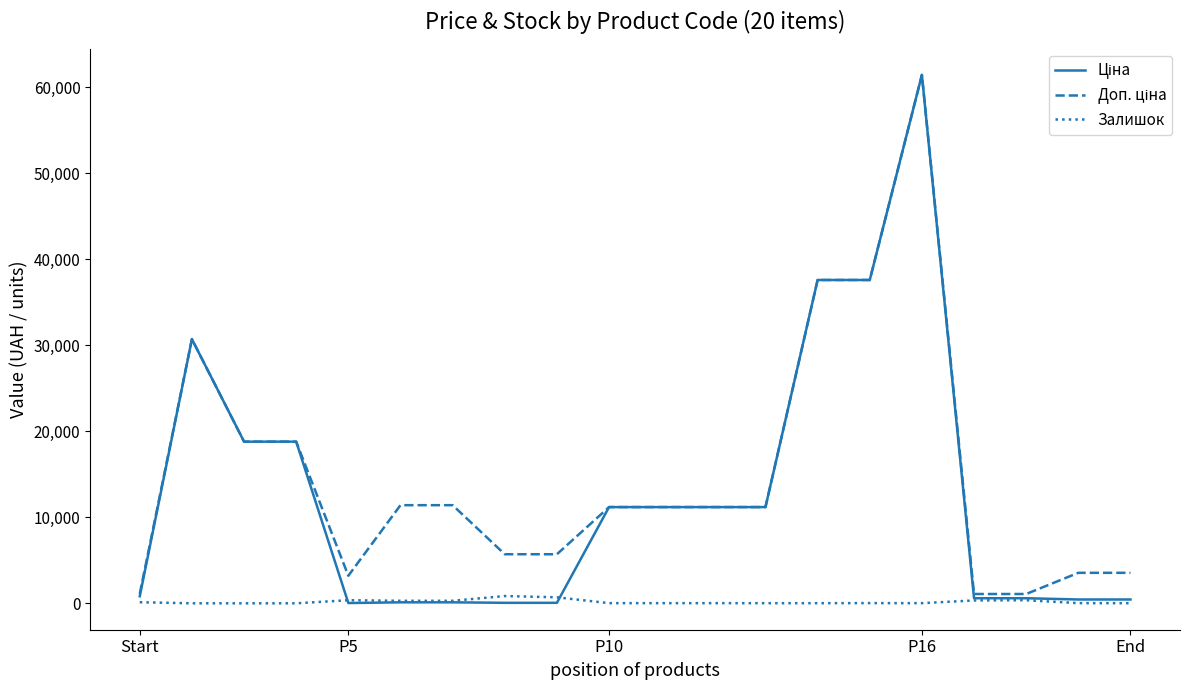

What is the maximum value shown in the chart?

61434.3